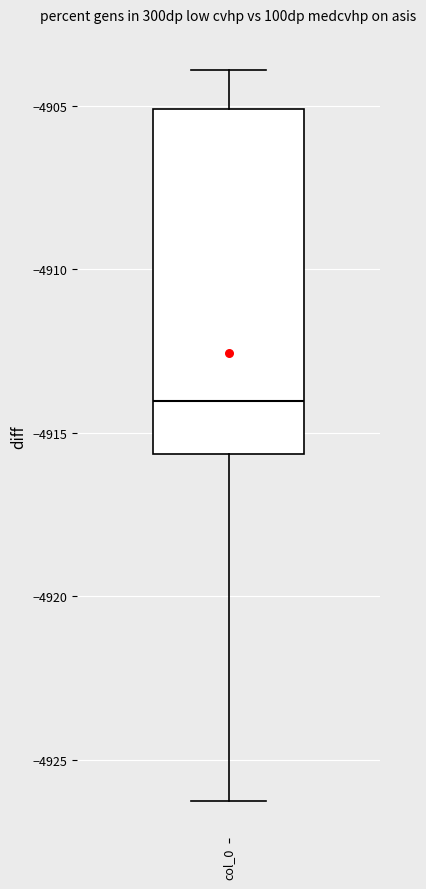

Where does the lower whisker of the box for col_0 end on the y-axis? The values are not printed on the chart, so give them approximately, as read against the axis.

-4926.5